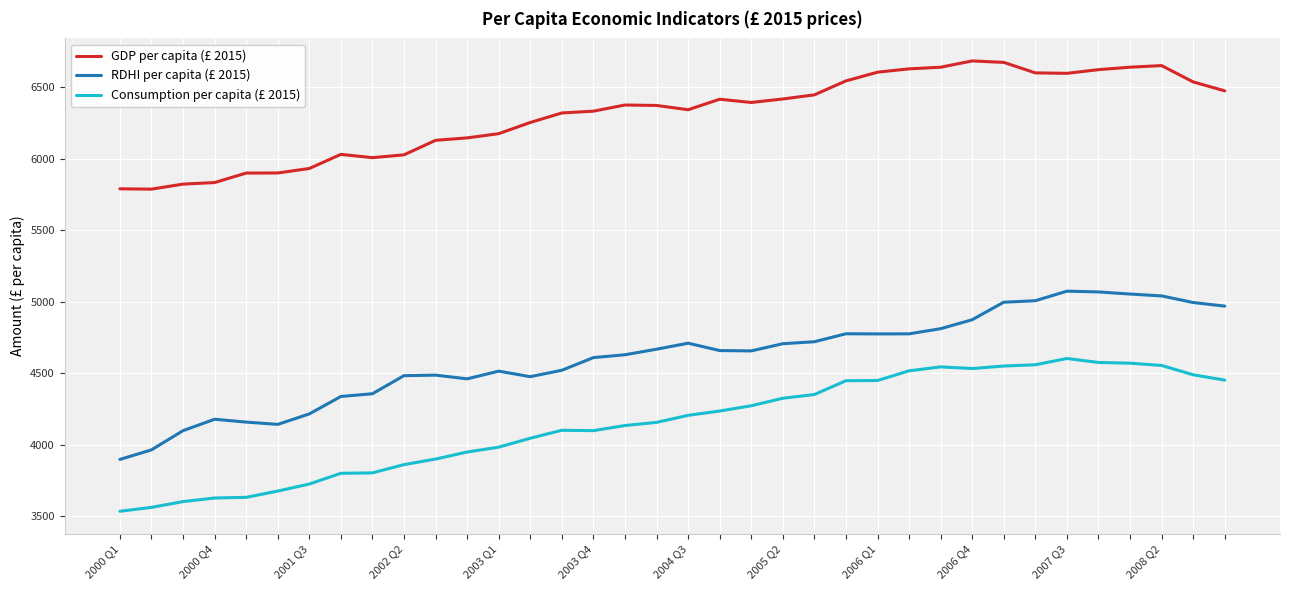

True or false: GDP per capita (£ 2015) and Consumption per capita (£ 2015) cross at least once.

False